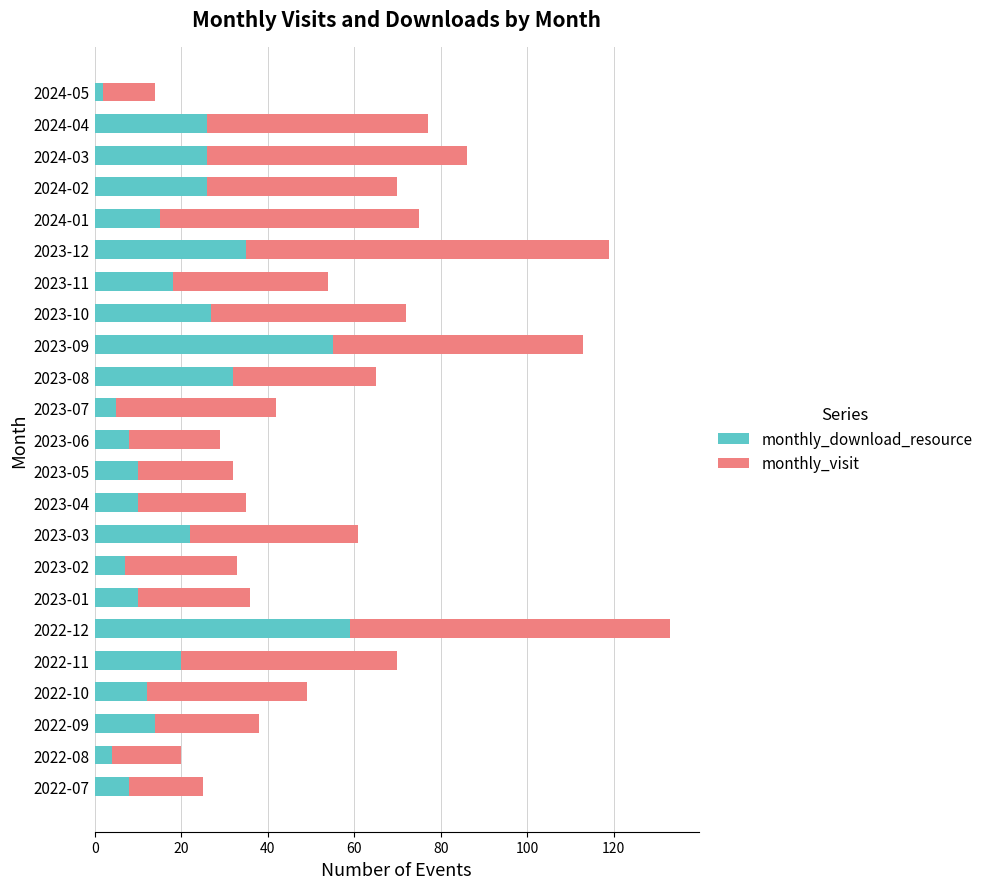

What is the average value of the monthly_download_resource series?

20